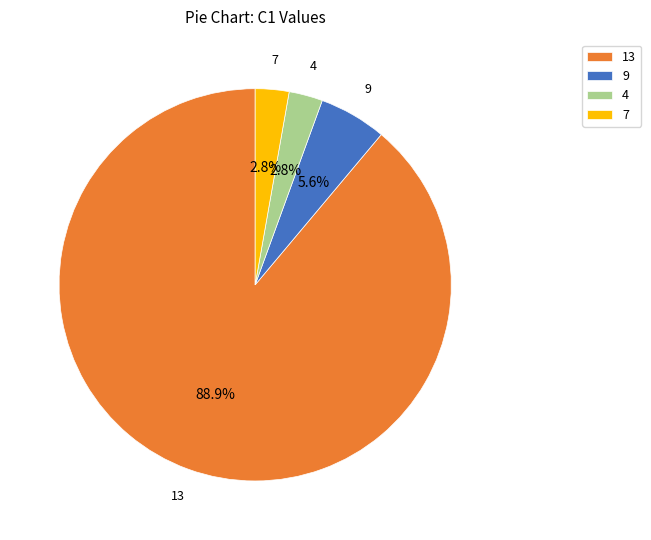

What is the largest slice in the pie chart?

13